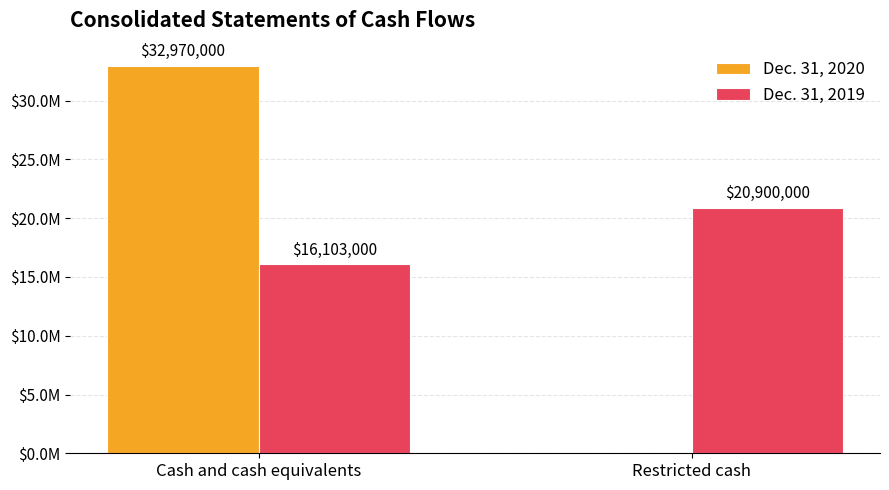

Are the bars grouped side by side (vs. stacked)?

Yes